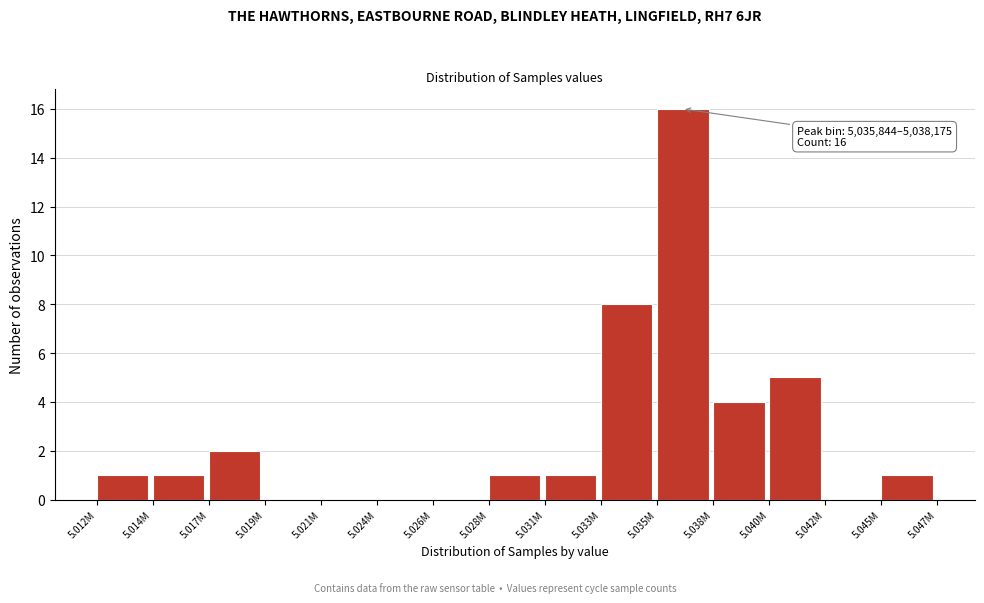

Reading left to right, what are all the values shown in this chart?

5.012M=1	5.014M=1	5.017M=2	5.019M=0	5.021M=0	5.024M=0	5.026M=0	5.028M=1	5.031M=1	5.033M=8	5.035M=16	5.038M=4	5.040M=5	5.042M=0	5.045M=1